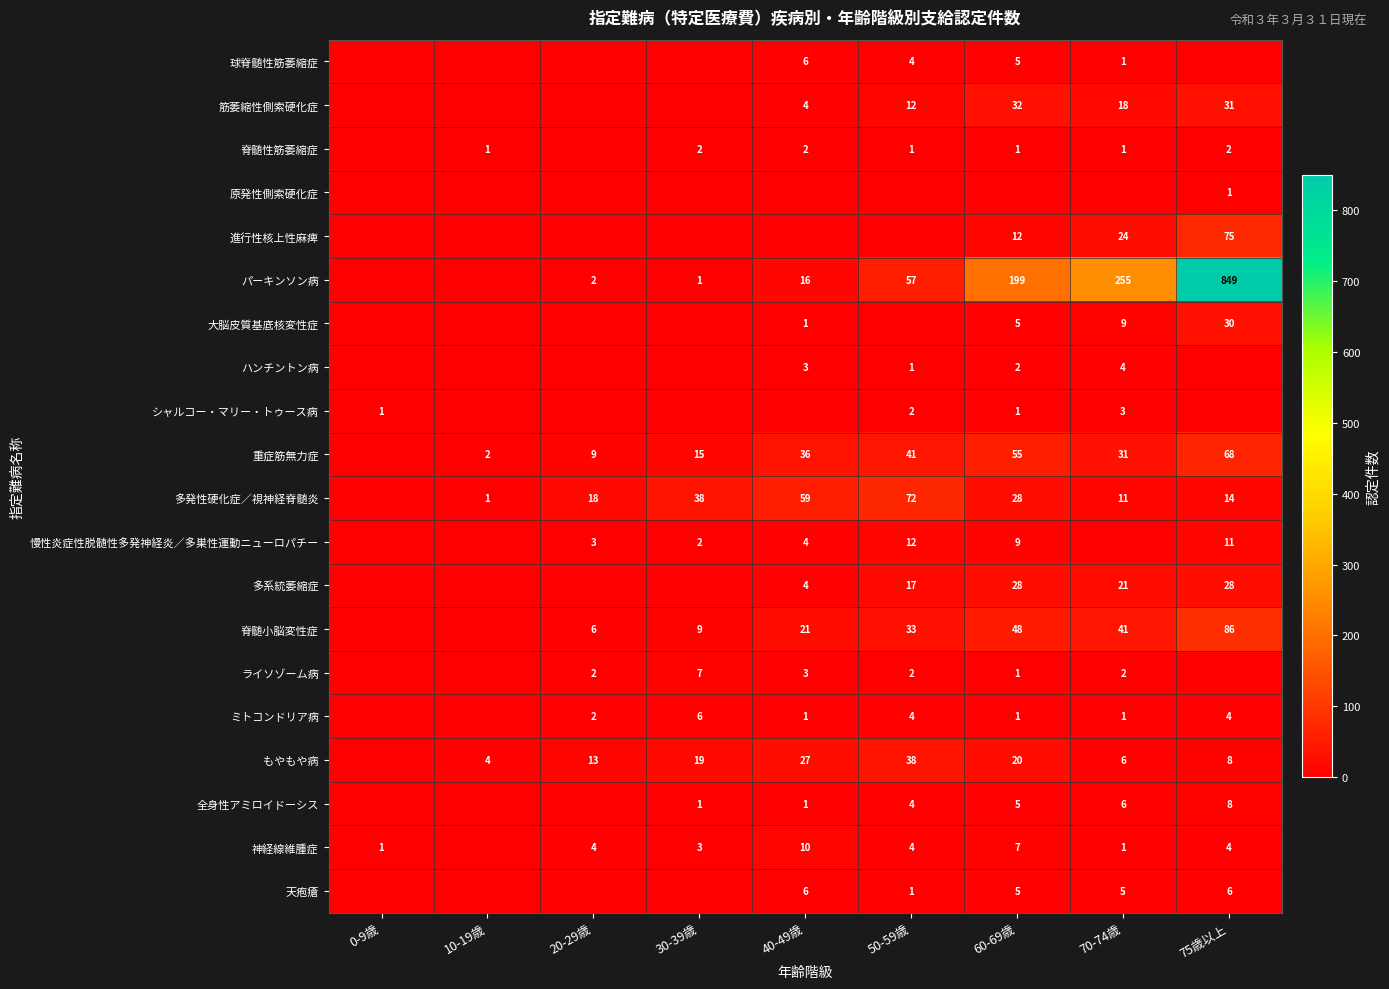

True or false: ミトコンドリア病 has a value of 6 at 75歳以上.

False